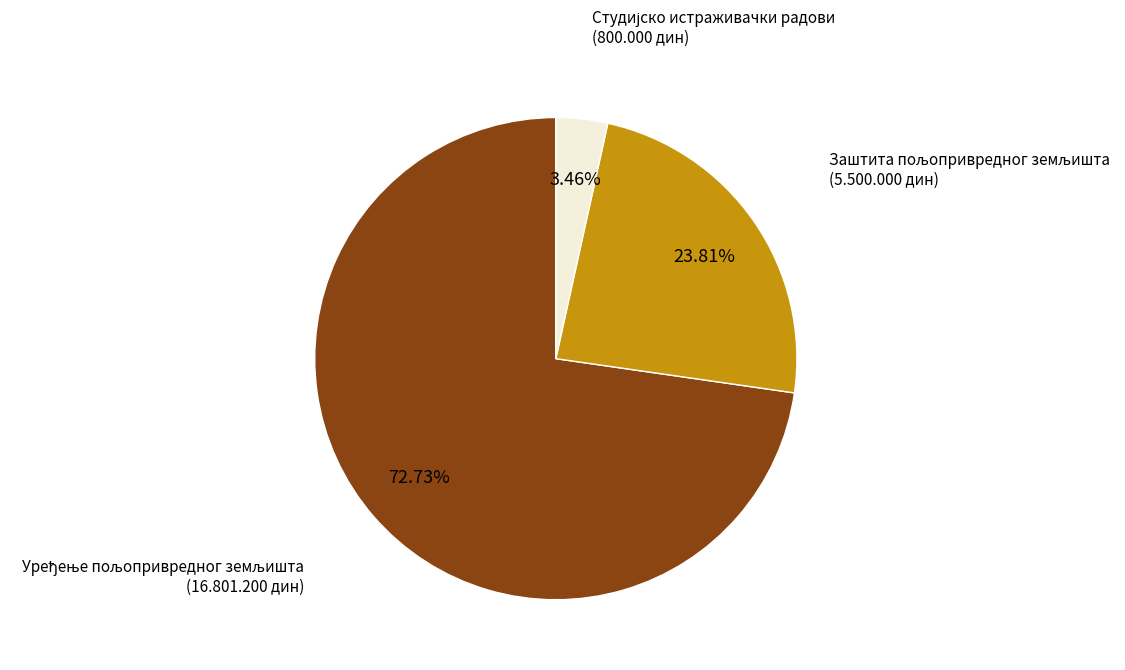

To the nearest percent, what portion does Уређење пољопривредног земљишта represent?

73%